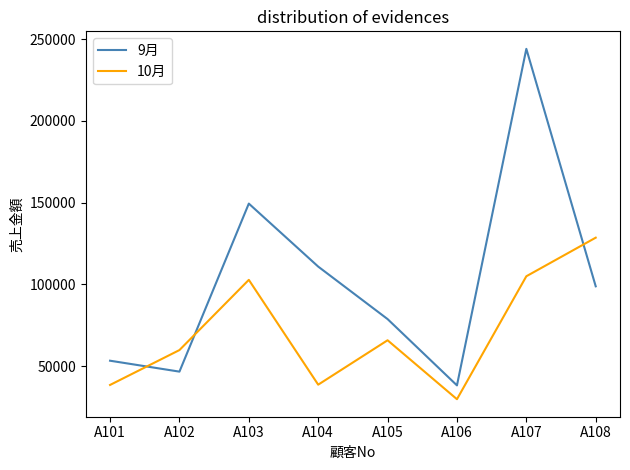

At which category is the sum across all series the highest?

A107